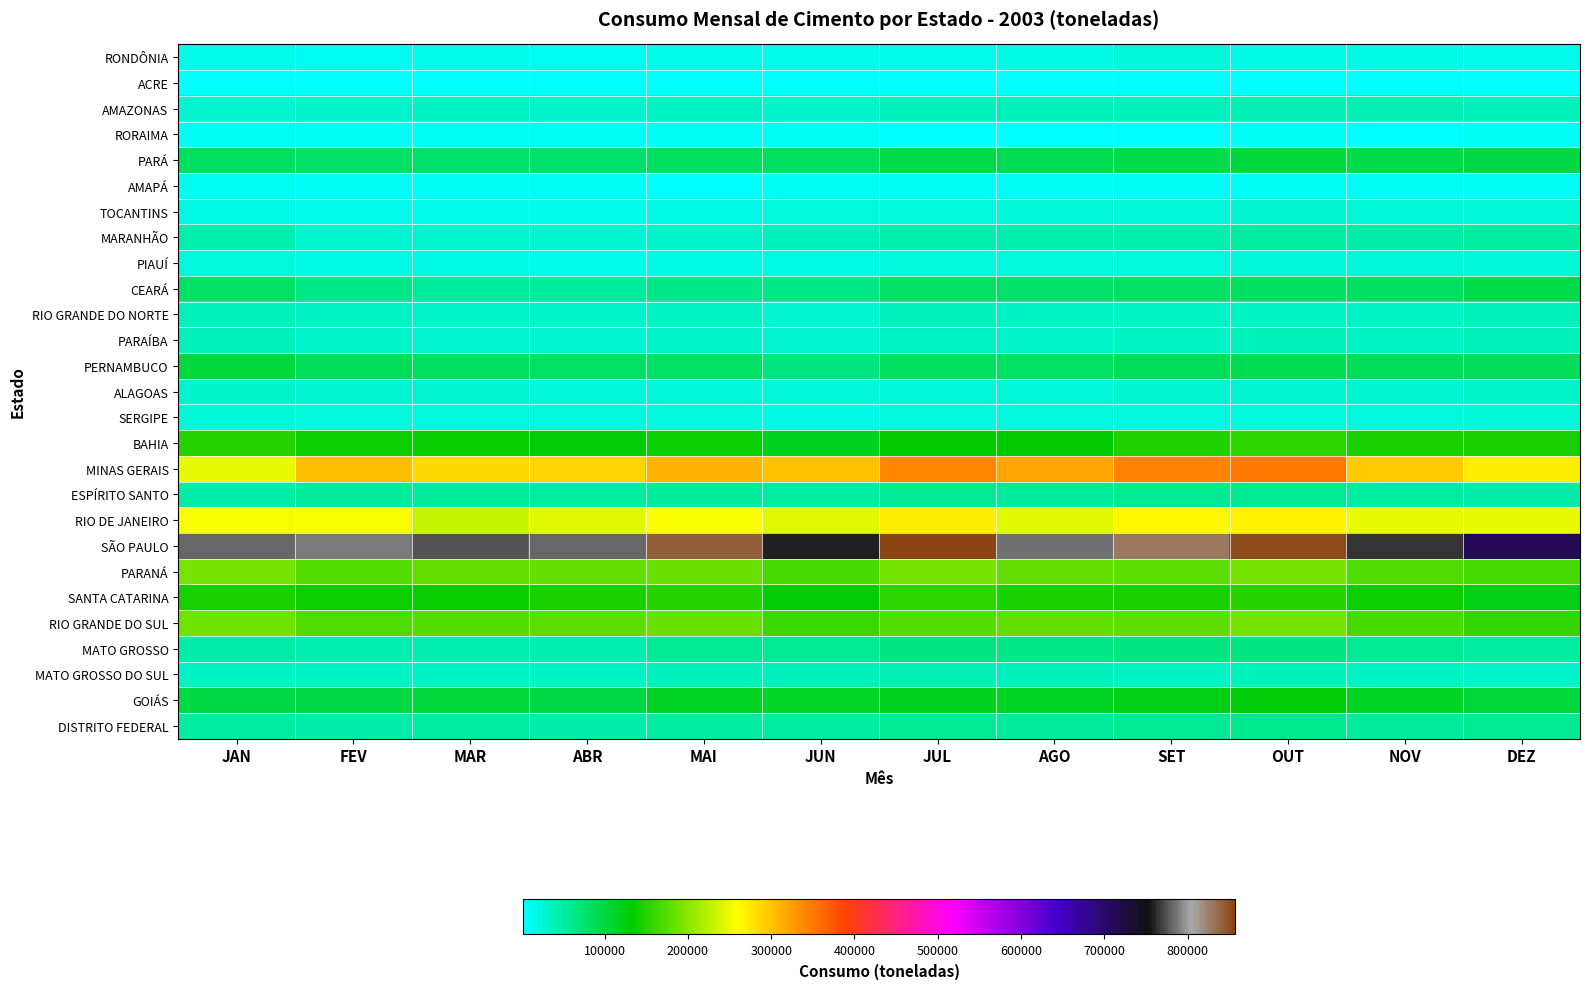

Reading left to right, extract all data points from this chart.

RONDÔNIA: JAN=13867	FEV=10777	MAR=13888	ABR=11859	MAI=14431	JUN=12653	JUL=15269	AGO=18397	SET=22262	OUT=18333	NOV=18156	DEZ=15494
ACRE: JAN=3260	FEV=2191	MAR=2154	ABR=2643	MAI=2546	JUN=3040	JUL=4963	AGO=2924	SET=5276	OUT=5262	NOV=5041	DEZ=4303
AMAZONAS: JAN=28193	FEV=31226	MAR=33484	ABR=31596	MAI=32919	JUN=32198	JUL=37274	AGO=37605	SET=38386	OUT=39519	NOV=39614	DEZ=36333
RORAIMA: JAN=6920	FEV=7476	MAR=8659	ABR=7259	MAI=6786	JUN=5555	JUL=5060	AGO=5241	SET=4794	OUT=5781	NOV=5236	DEZ=5516
PARÁ: JAN=84701	FEV=80221	MAR=76122	ABR=76544	MAI=83445	JUN=82978	JUL=93037	AGO=89827	SET=93270	OUT=100670	NOV=92924	DEZ=98571
AMAPÁ: JAN=10392	FEV=6857	MAR=7011	ABR=7122	MAI=5267	JUN=5539	JUL=7714	AGO=7740	SET=6882	OUT=7066	NOV=5797	DEZ=7706
TOCANTINS: JAN=17555	FEV=14976	MAR=13334	ABR=15173	MAI=18728	JUN=18887	JUL=20089	AGO=22678	SET=24584	OUT=26564	NOV=22246	DEZ=24679
MARANHÃO: JAN=43342	FEV=28663	MAR=27900	ABR=25739	MAI=30203	JUN=37590	JUL=42741	AGO=42427	SET=42993	OUT=51235	NOV=47963	DEZ=49930
PIAUÍ: JAN=21844	FEV=15814	MAR=16067	ABR=14938	MAI=17765	JUN=17561	JUL=21260	AGO=20367	SET=21737	OUT=23881	NOV=23709	DEZ=23943
CEARÁ: JAN=81265	FEV=65200	MAR=55165	ABR=53928	MAI=65334	JUN=64323	JUL=80404	AGO=78620	SET=79494	OUT=85605	NOV=84457	DEZ=94777
RIO GRANDE DO NORTE: JAN=36825	FEV=34088	MAR=30150	ABR=31224	MAI=33606	JUN=28825	JUL=35809	AGO=34046	SET=34492	OUT=35487	NOV=35133	DEZ=38580
PARAÍBA: JAN=38426	FEV=31672	MAR=28775	ABR=28571	MAI=31613	JUN=26158	JUL=32996	AGO=31318	SET=34517	OUT=36194	NOV=33993	DEZ=38522
PERNAMBUCO: JAN=99743	FEV=86997	MAR=83033	ABR=82302	MAI=80217	JUN=67240	JUL=83181	AGO=82075	SET=85846	OUT=90177	NOV=86905	DEZ=86156
ALAGOAS: JAN=30109	FEV=27684	MAR=26534	ABR=25109	MAI=25171	JUN=22645	JUL=24689	AGO=23364	SET=26382	OUT=26634	NOV=27789	DEZ=30032
SERGIPE: JAN=23616	FEV=21357	MAR=20059	ABR=19920	MAI=19962	JUN=16202	JUL=20057	AGO=19484	SET=21679	OUT=20556	NOV=19390	DEZ=23029
BAHIA: JAN=151297	FEV=138707	MAR=135009	ABR=126554	MAI=137331	JUN=118680	JUL=131291	AGO=131406	SET=147495	OUT=154944	NOV=142678	DEZ=142702
MINAS GERAIS: JAN=247134	FEV=305708	MAR=284168	ABR=286594	MAI=312455	JUN=299651	JUL=340885	AGO=322275	SET=345219	OUT=352678	NOV=295720	DEZ=270978
ESPÍRITO SANTO: JAN=48426	FEV=54969	MAR=53847	ABR=50375	MAI=52576	JUN=51603	JUL=57260	AGO=54309	SET=56559	OUT=55945	NOV=51371	DEZ=47913
RIO DE JANEIRO: JAN=254362	FEV=252842	MAR=229385	ABR=243407	MAI=256535	JUN=243236	JUL=269774	AGO=243189	SET=264695	OUT=268955	NOV=247368	DEZ=247521
SÃO PAULO: JAN=782111	FEV=789891	MAR=774309	ABR=782071	MAI=841400	JUN=757875	JUL=857128	AGO=785016	SET=827220	OUT=853721	NOV=766030	DEZ=711279
PARANÁ: JAN=189804	FEV=174713	MAR=180801	ABR=180172	MAI=185597	JUN=169008	JUL=191857	AGO=180591	SET=176074	OUT=191866	NOV=172099	DEZ=165917
SANTA CATARINA: JAN=142456	FEV=135829	MAR=133135	ABR=144723	MAI=150523	JUN=128735	JUL=154768	AGO=142558	SET=144182	OUT=152080	NOV=139013	DEZ=119170
RIO GRANDE DO SUL: JAN=188093	FEV=170973	MAR=174880	ABR=178111	MAI=184331	JUN=160740	JUL=175805	AGO=179478	SET=177581	OUT=190158	NOV=166277	DEZ=156573
MATO GROSSO: JAN=47470	FEV=45387	MAR=44907	ABR=45467	MAI=56246	JUN=56126	JUL=66358	AGO=63712	SET=66987	OUT=67214	NOV=57793	DEZ=50908
MATO GROSSO DO SUL: JAN=33744	FEV=32230	MAR=33559	ABR=34283	MAI=36066	JUN=35697	JUL=40248	AGO=36262	SET=34630	OUT=36875	NOV=33128	DEZ=30870
GOIÁS: JAN=97447	FEV=97256	MAR=101442	ABR=98217	MAI=112540	JUN=109189	JUL=118633	AGO=115594	SET=122029	OUT=126095	NOV=112663	DEZ=100830
DISTRITO FEDERAL: JAN=50047	FEV=48110	MAR=49006	ABR=48445	MAI=51436	JUN=51884	JUL=57034	AGO=52525	SET=55603	OUT=60077	NOV=55040	DEZ=56634